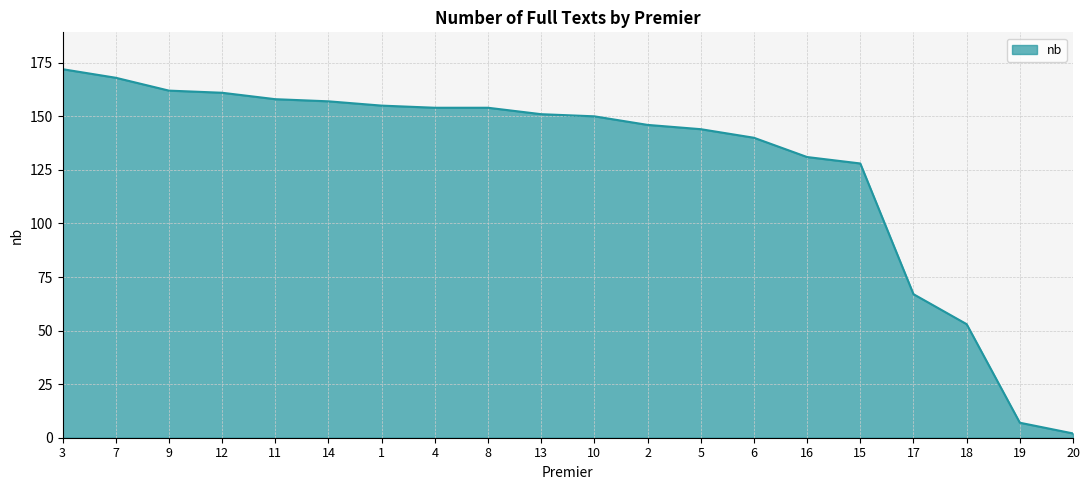

Which has a higher value, 10 or 14?

14